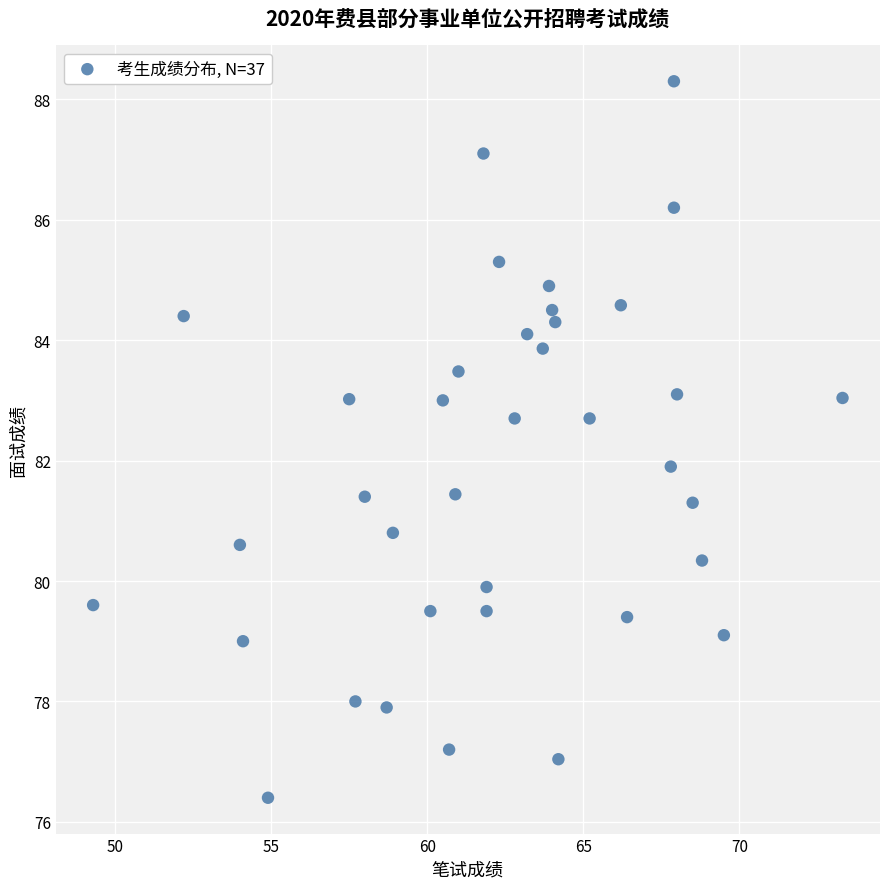

What is the range of X values (max minus min)?

24.0